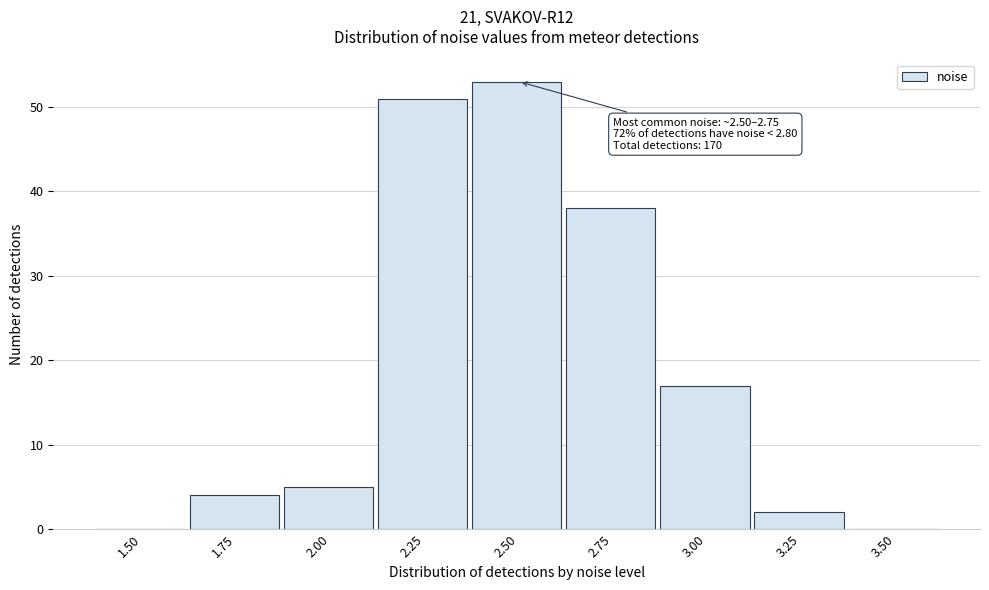

Reading left to right, extract all data points from this chart.

1.50=0	1.75=4	2.00=5	2.25=51	2.50=53	2.75=38	3.00=17	3.25=2	3.50=0